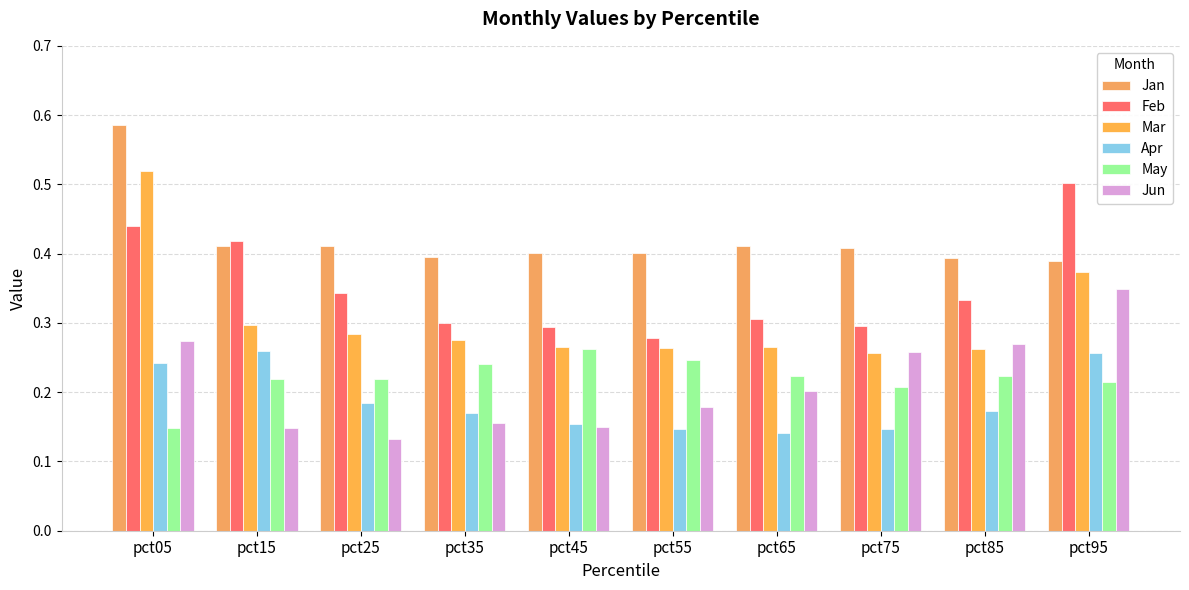

How many groups of bars are there?

10